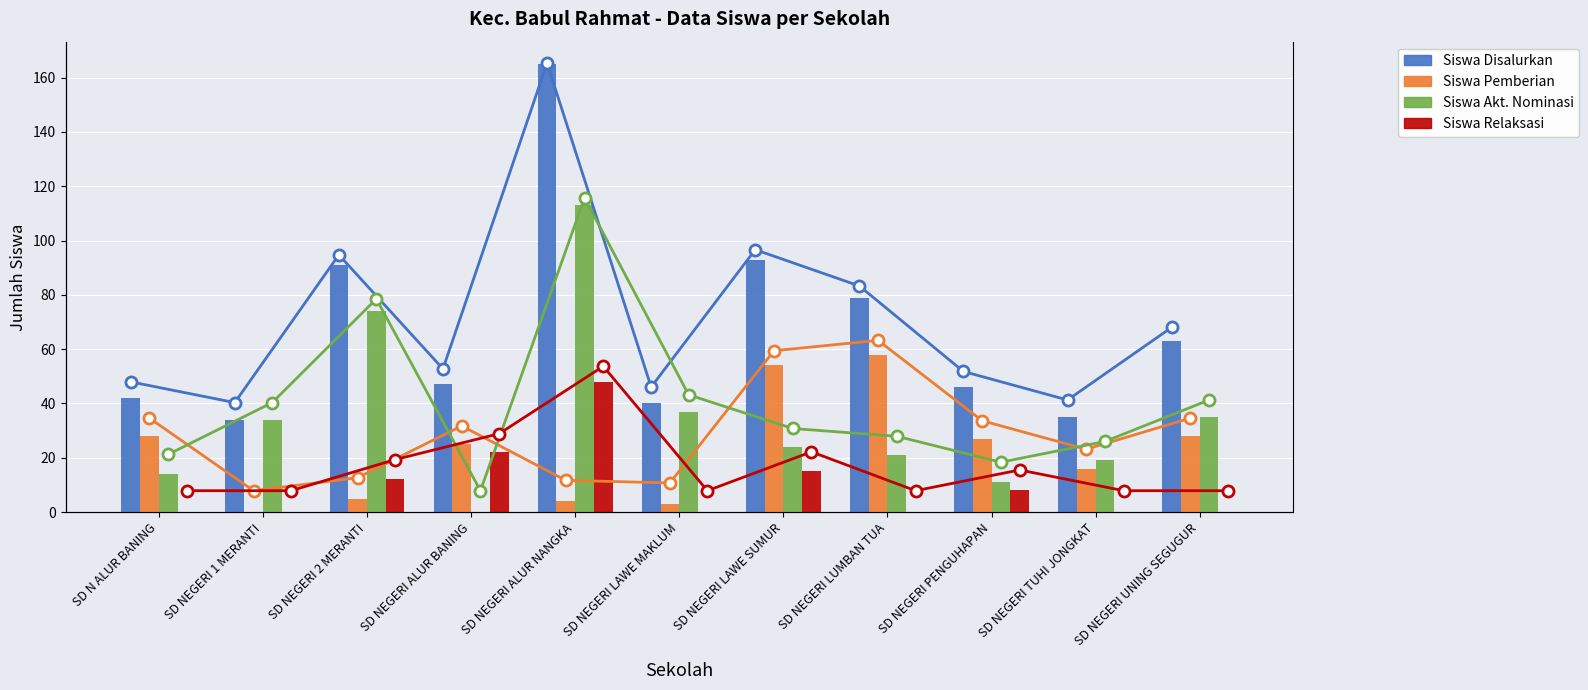

Reading left to right, extract all data points from this chart.

Siswa Disalurkan: 42	34	91	47	165	40	93	79	46	35	63
Siswa Pemberian: 28	0	5	25	4	3	54	58	27	16	28
Siswa Akt. Nominasi: 14	34	74	0	113	37	24	21	11	19	35
Siswa Relaksasi: 0	0	12	22	48	0	15	0	8	0	0